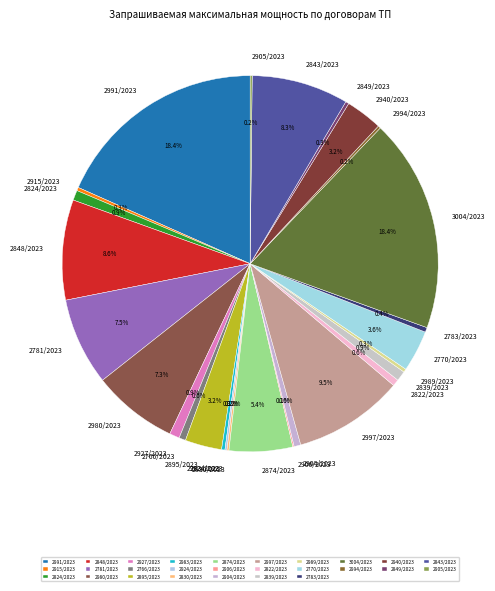

Which has a higher value, 2997/2023 or 2904/2023?

2997/2023